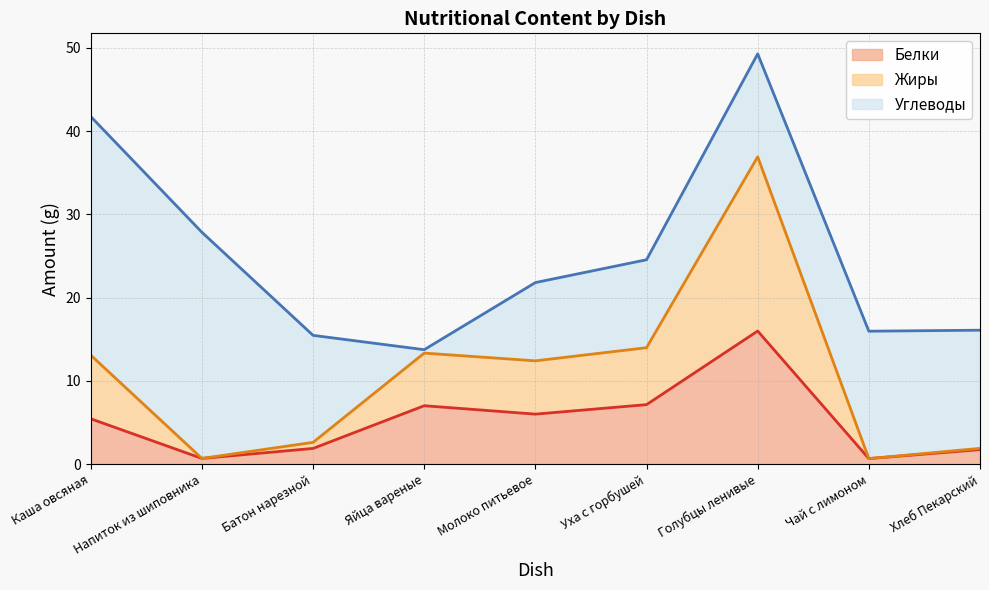

Where is the first local minimum for Жиры?

Напиток из шиповника